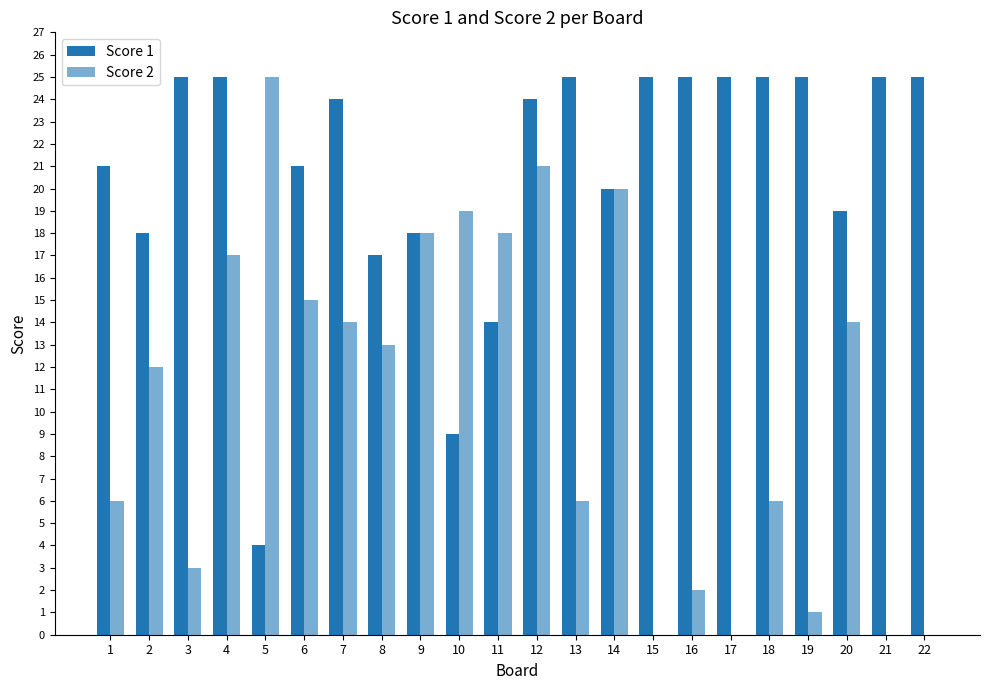

Which has a higher value, 13 or 12?

13